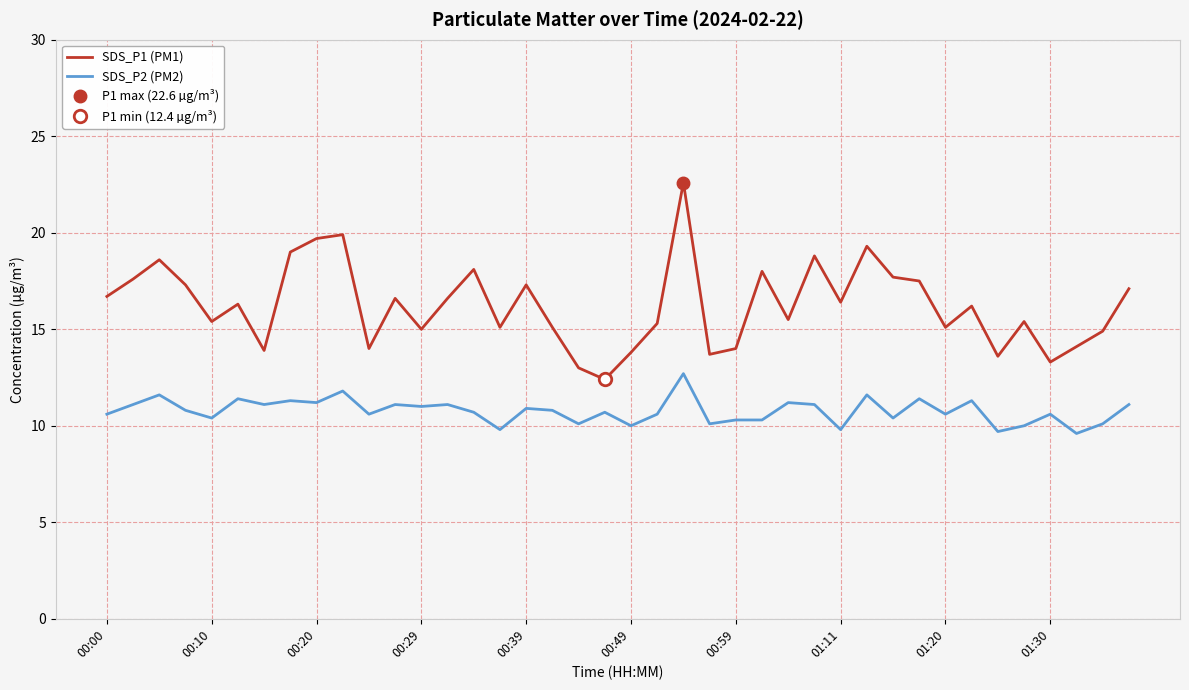

What are all the series names shown in the legend?

SDS_P1 (PM1), SDS_P2 (PM2)